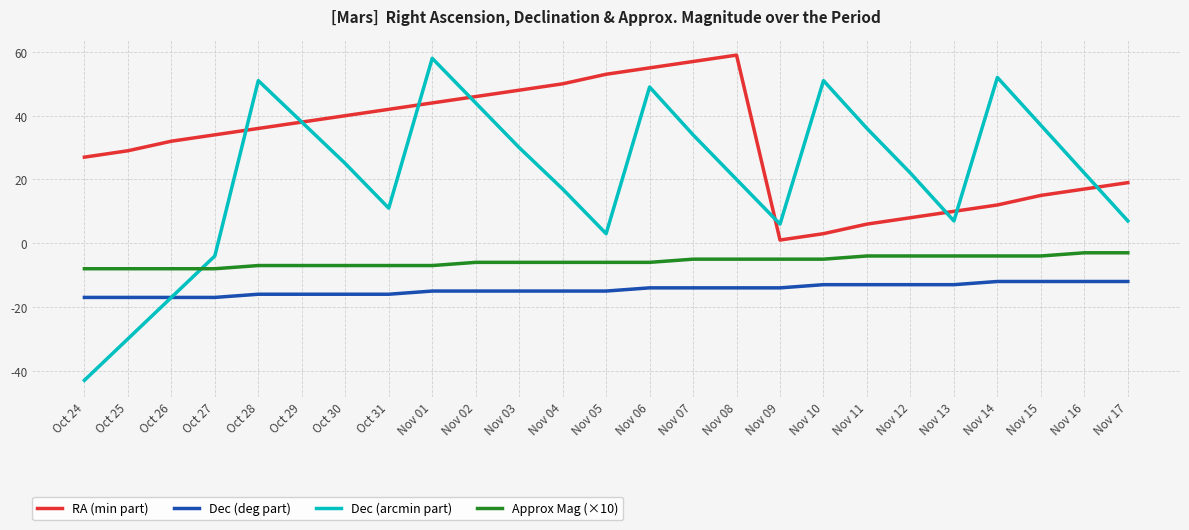

True or false: RA (min part) and Approx Mag (×10) cross at least once.

False